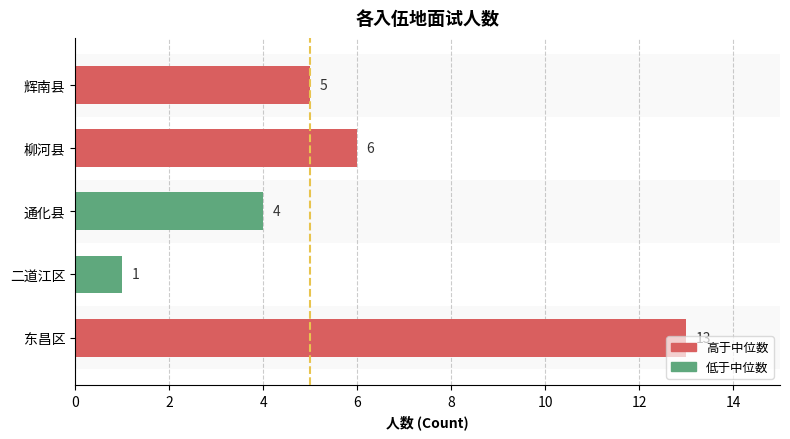

What is the change in value from 二道江区 to 柳河县?

+5